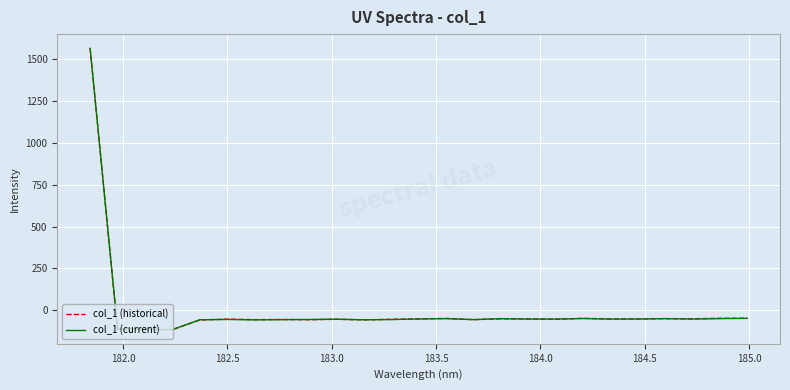

At how many categories does at least one series exceed 359?

1